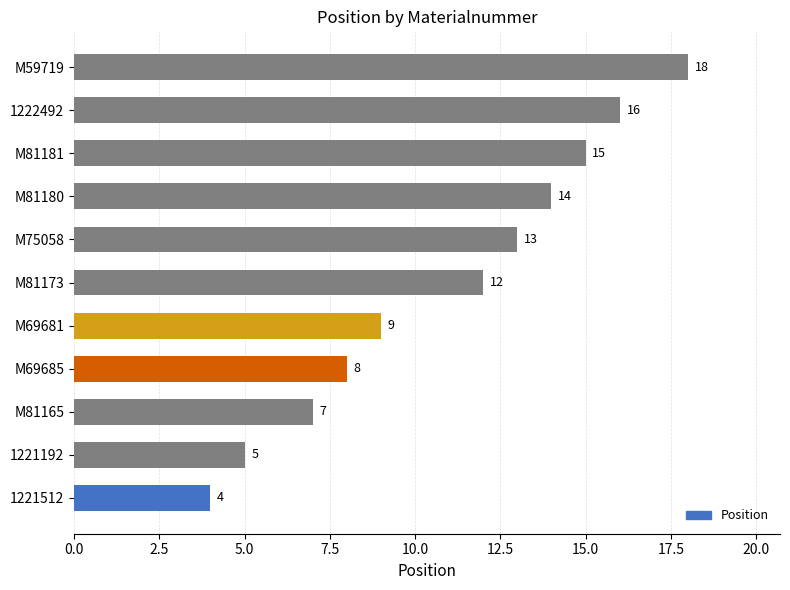

Between M81181 and 1222492, which is larger?

1222492